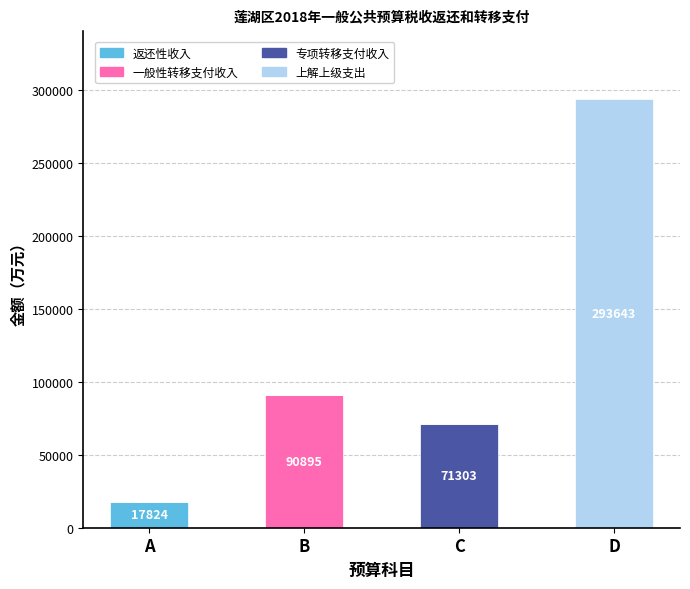

At which category is the sum across all series the highest?

D